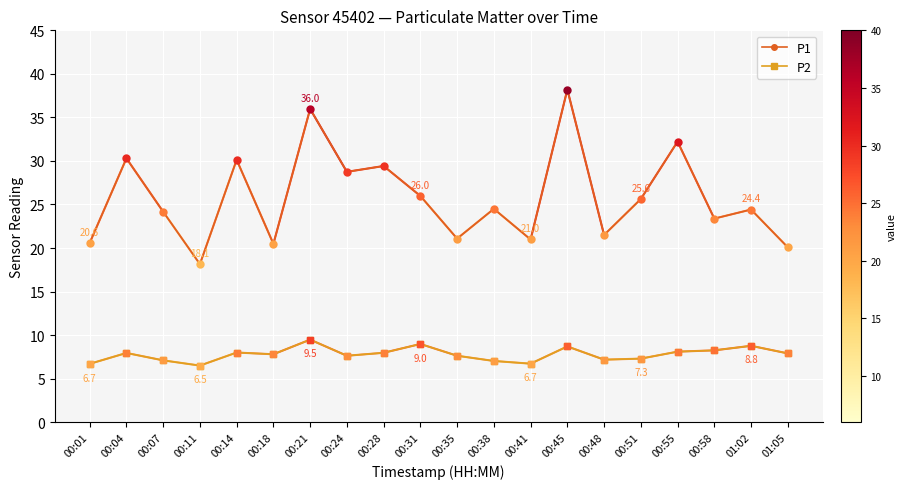

Which series has the largest range (max minus min)?

P1